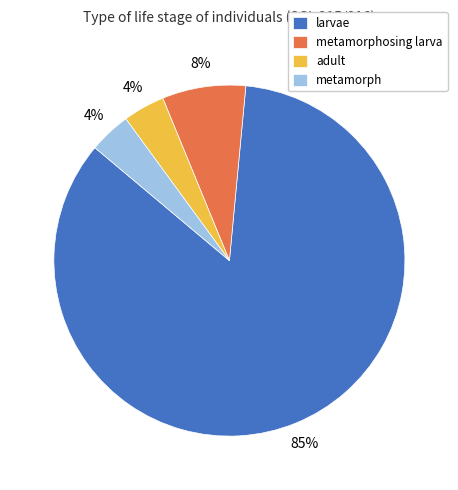

To the nearest percent, what is the combined percentage of metamorphosing larva and metamorph?

12%